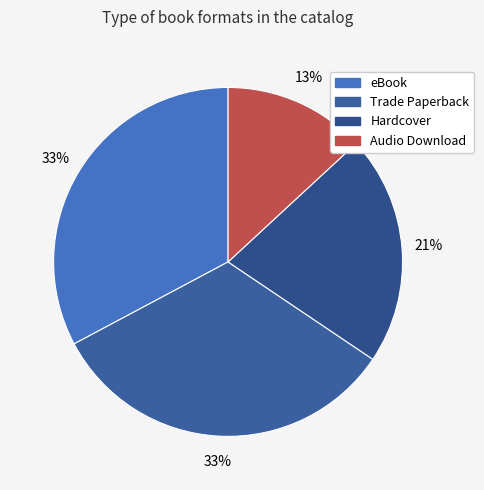

What is the ratio of the value at Audio Download to the value at eBook?

0.4